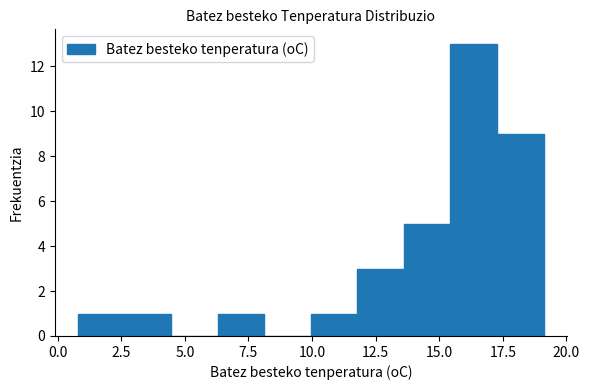

Around what value on the x-axis is the tallest bar? Give the approximate position of its centre, as read against the axis.

16.5